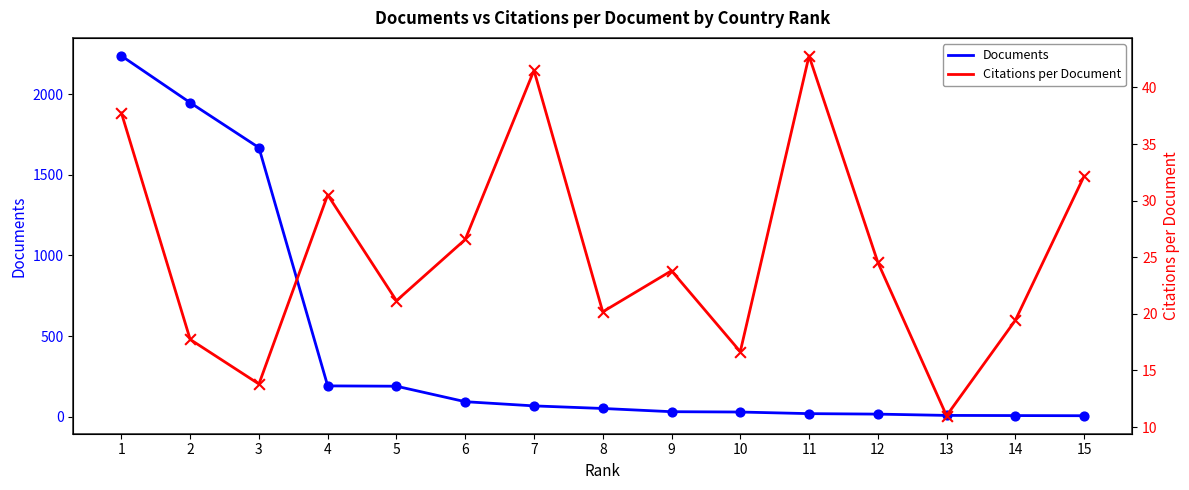

Which series reaches the minimum Y coordinate?

Documents